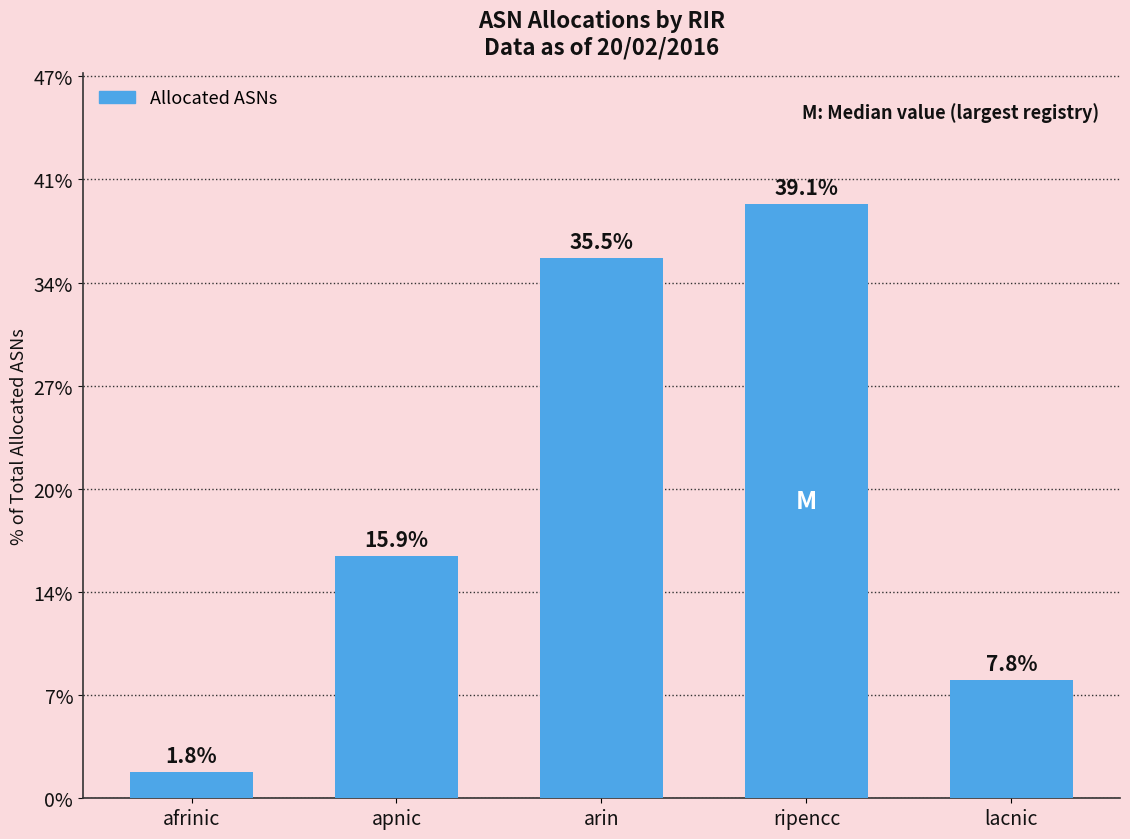

The chart shows a value of 50685 at ripencc. True or false?

False